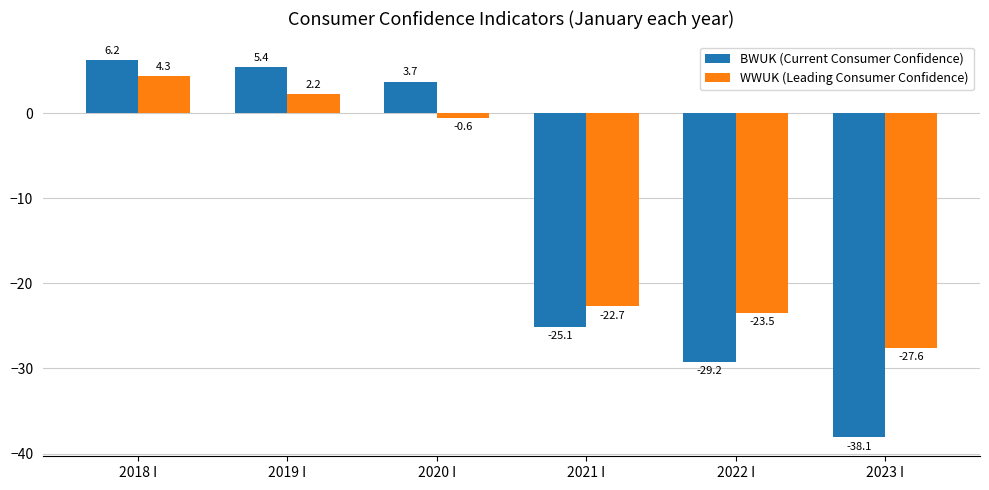

List the series in order of their overall mean, highest first.

WWUK (Leading Consumer Confidence), BWUK (Current Consumer Confidence)